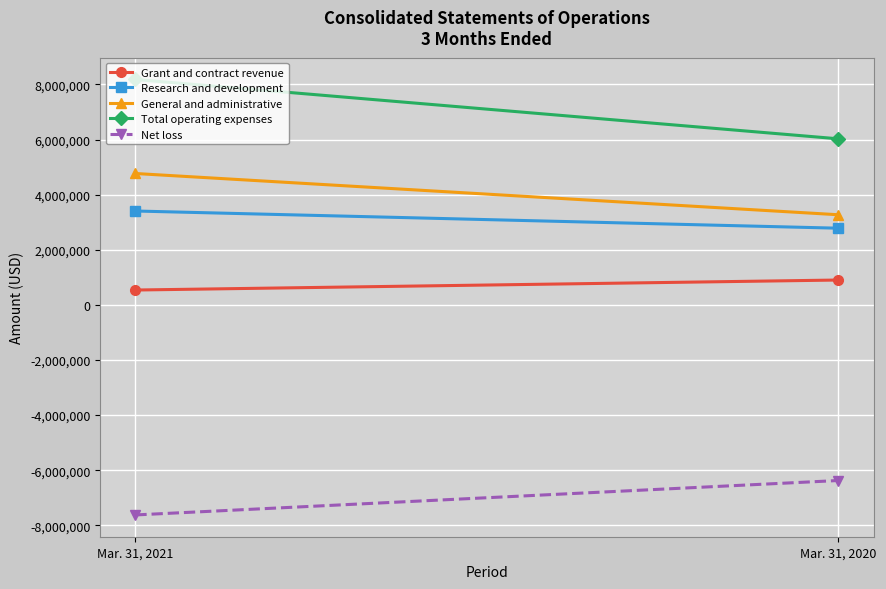

Is it true that Grant and contract revenue equals 1577922 at Mar. 31, 2020?

False